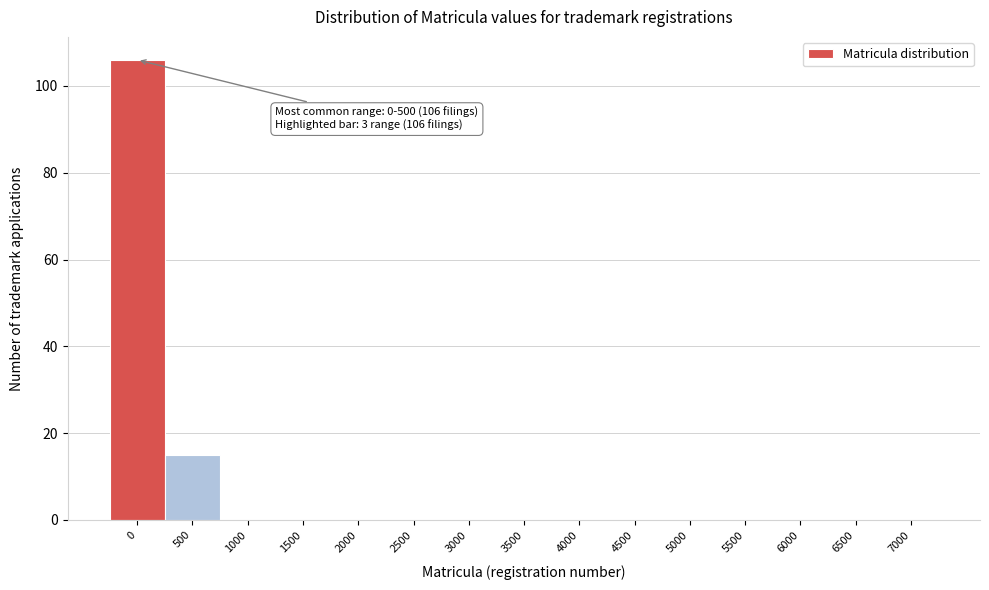

Reading left to right, list all the values displayed in this chart.

0=106	500=15	1000=0	1500=0	2000=0	2500=0	3000=0	3500=0	4000=0	4500=0	5000=0	5500=0	6000=0	6500=0	7000=0